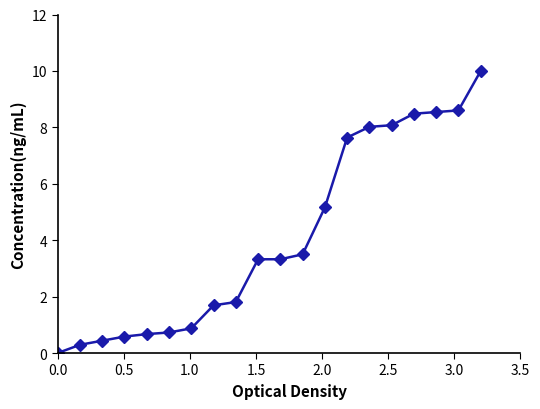

What is the difference between the maximum and minimum values?

10.0